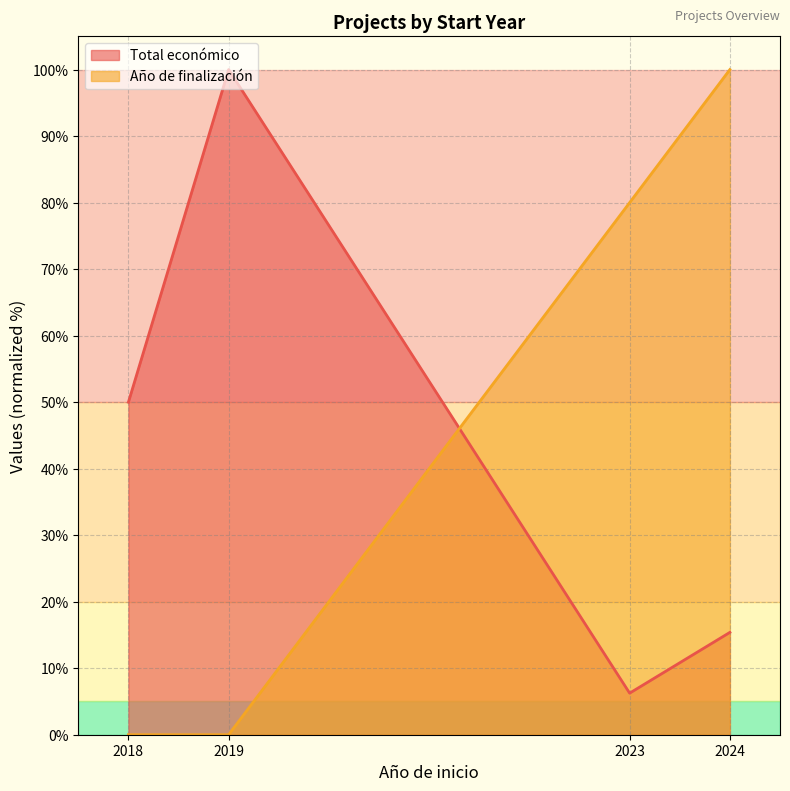

The value of Total económico at 2023 is 11.1. True or false?

False